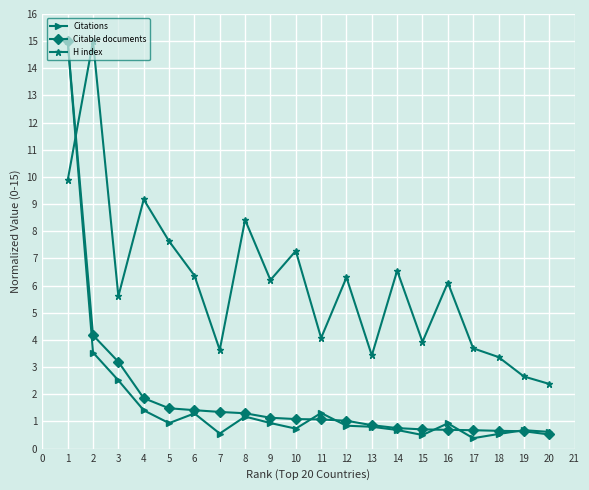

How many times do H index and Citations cross each other?

1